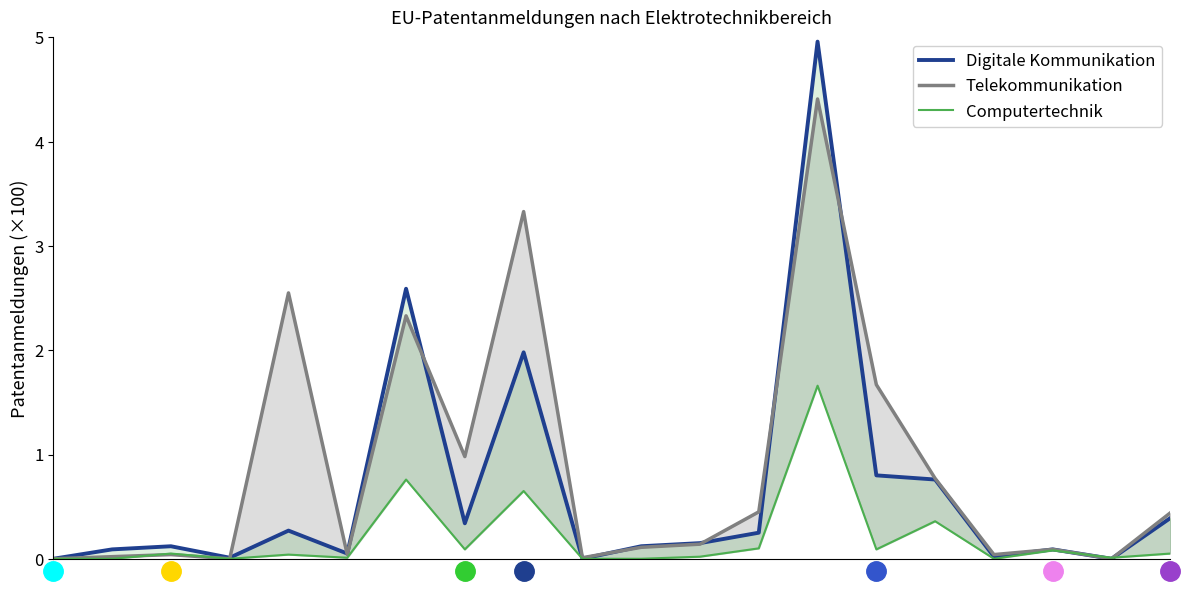

True or false: Telekommunikation has more than 0 interior local peaks.

True